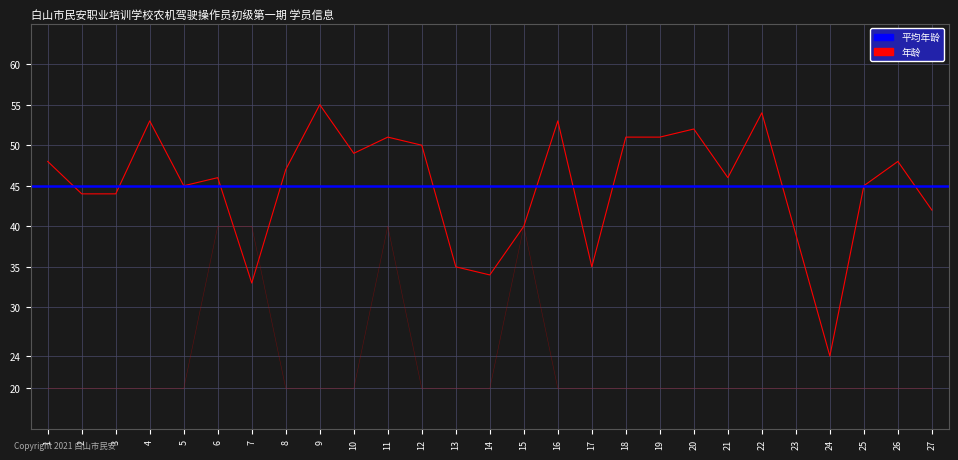

The 年龄 series shows 75 at 8. True or false?

False